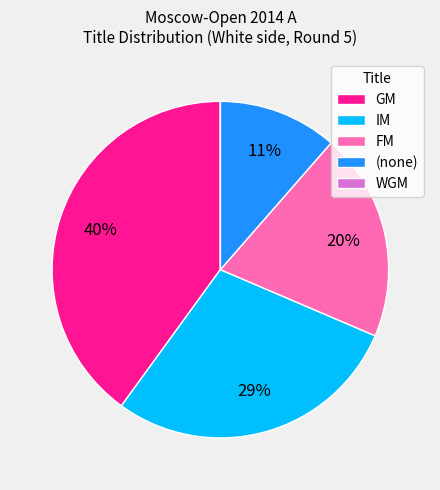

Which category has the biggest portion of the pie?

GM